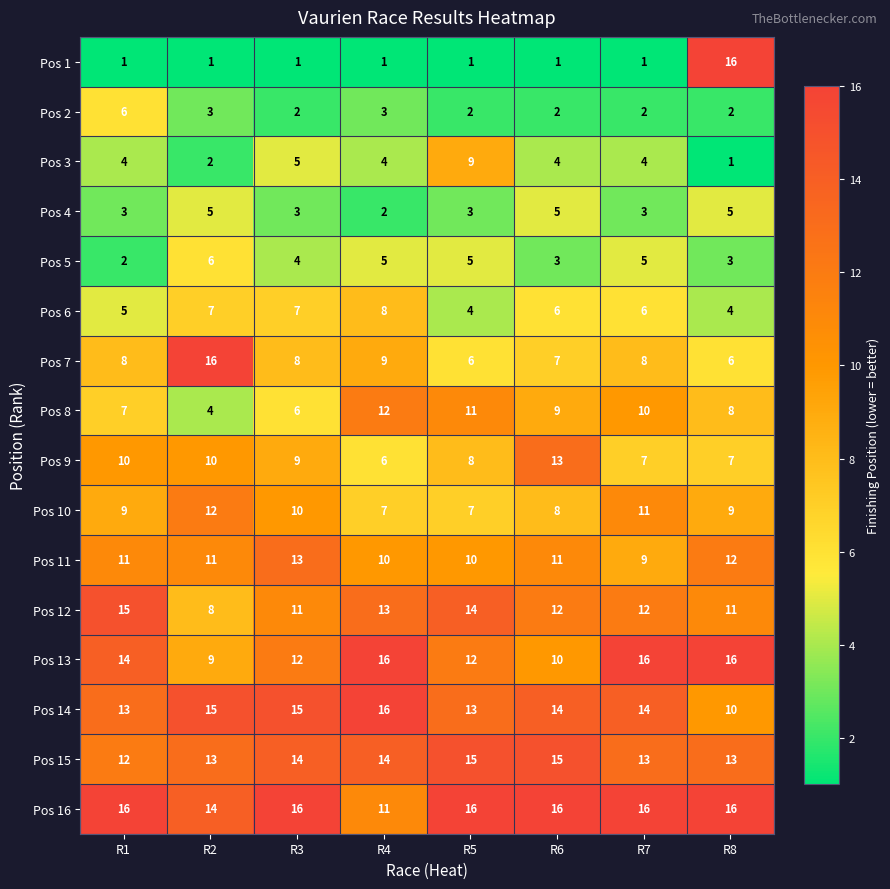

At R1, list the series in order from largest to smallest.

Pos 16, Pos 12, Pos 13, Pos 14, Pos 15, Pos 11, Pos 9, Pos 10, Pos 7, Pos 8, Pos 2, Pos 6, Pos 3, Pos 4, Pos 5, Pos 1